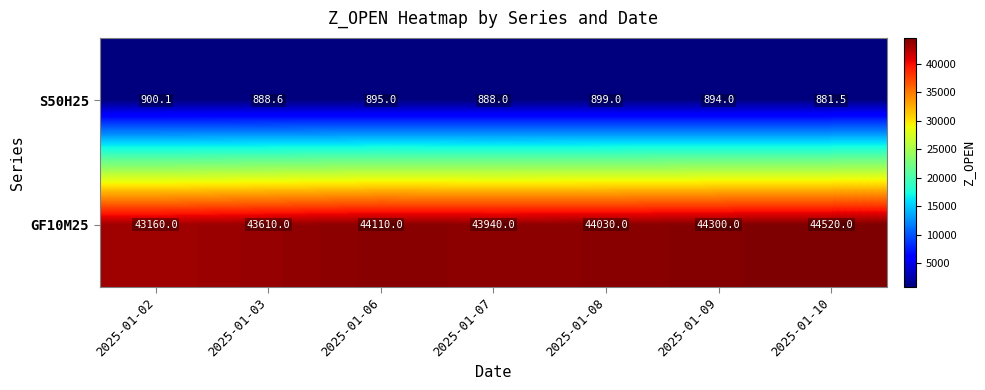

List the series in order of their overall mean, highest first.

GF10M25, S50H25